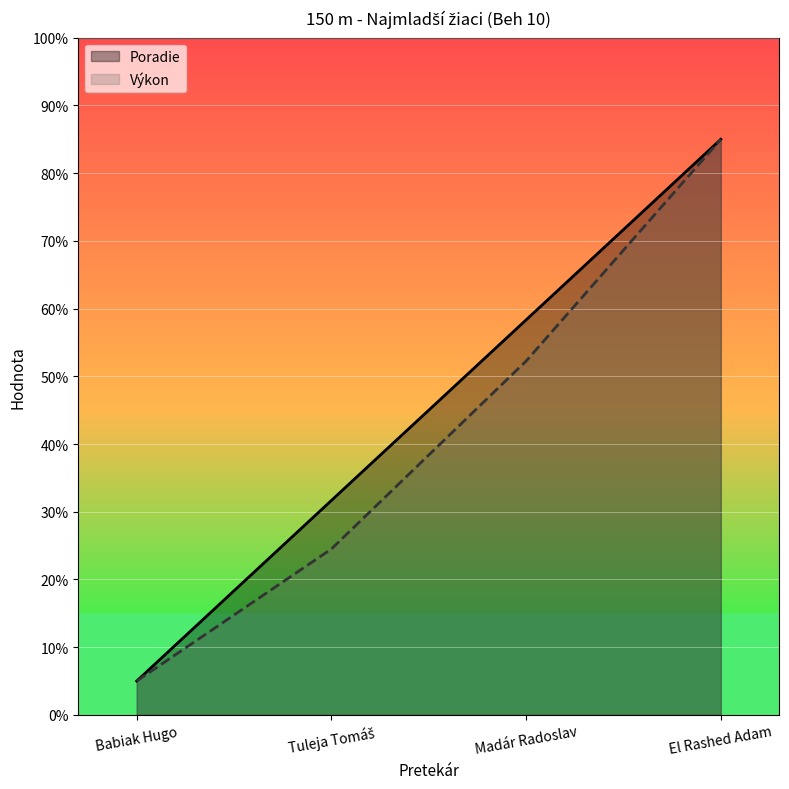

What is the minimum value shown in the chart?

5.0